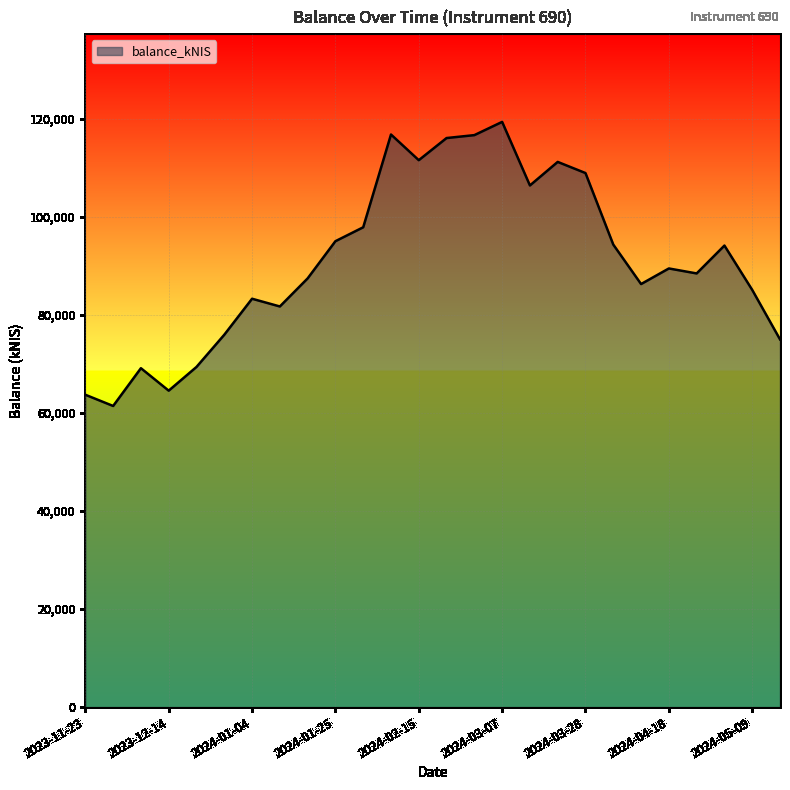

What is the minimum value shown in the chart?

61449.4